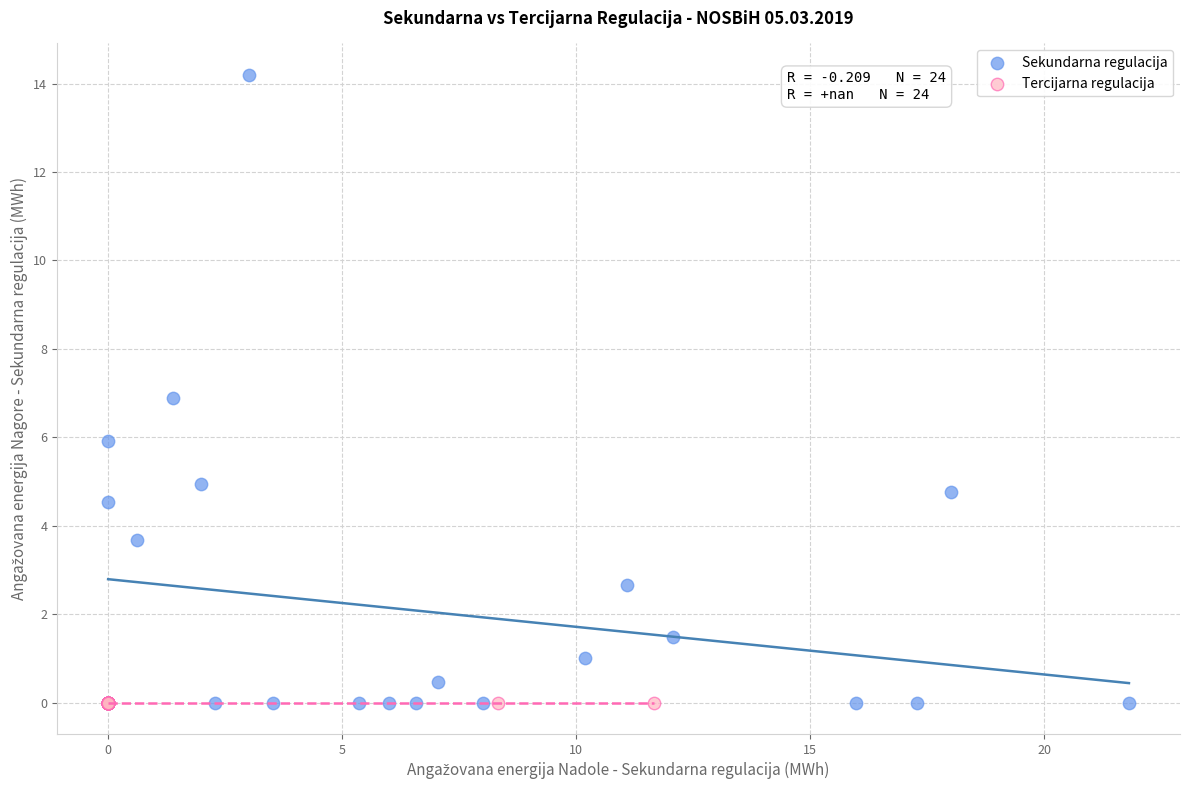

Which series reaches the maximum Y coordinate?

Sekundarna regulacija